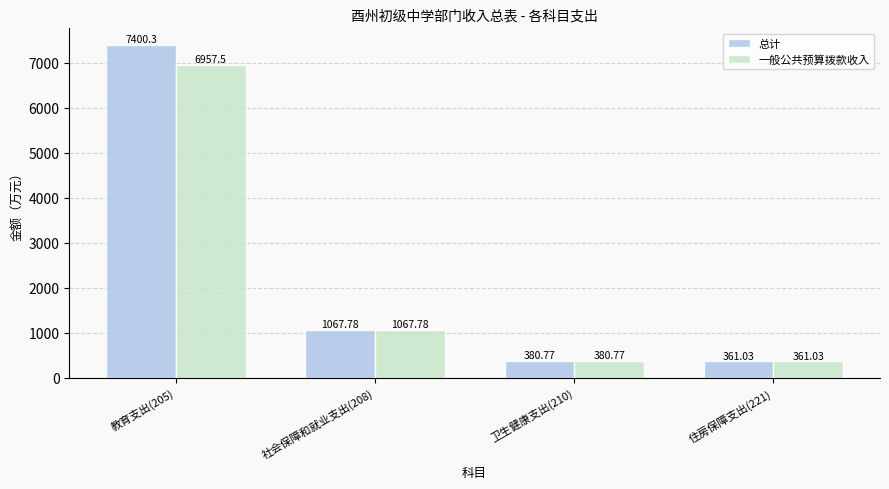

What are all the series names shown in the legend?

总计, 一般公共预算拨款收入